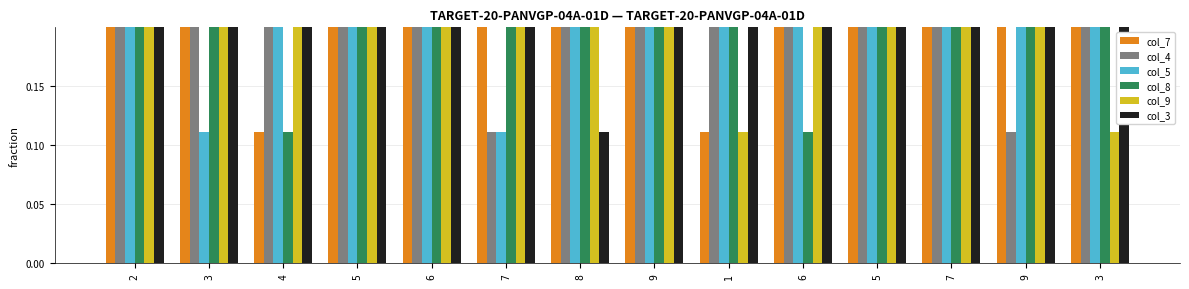

How many bars are there in total?

84